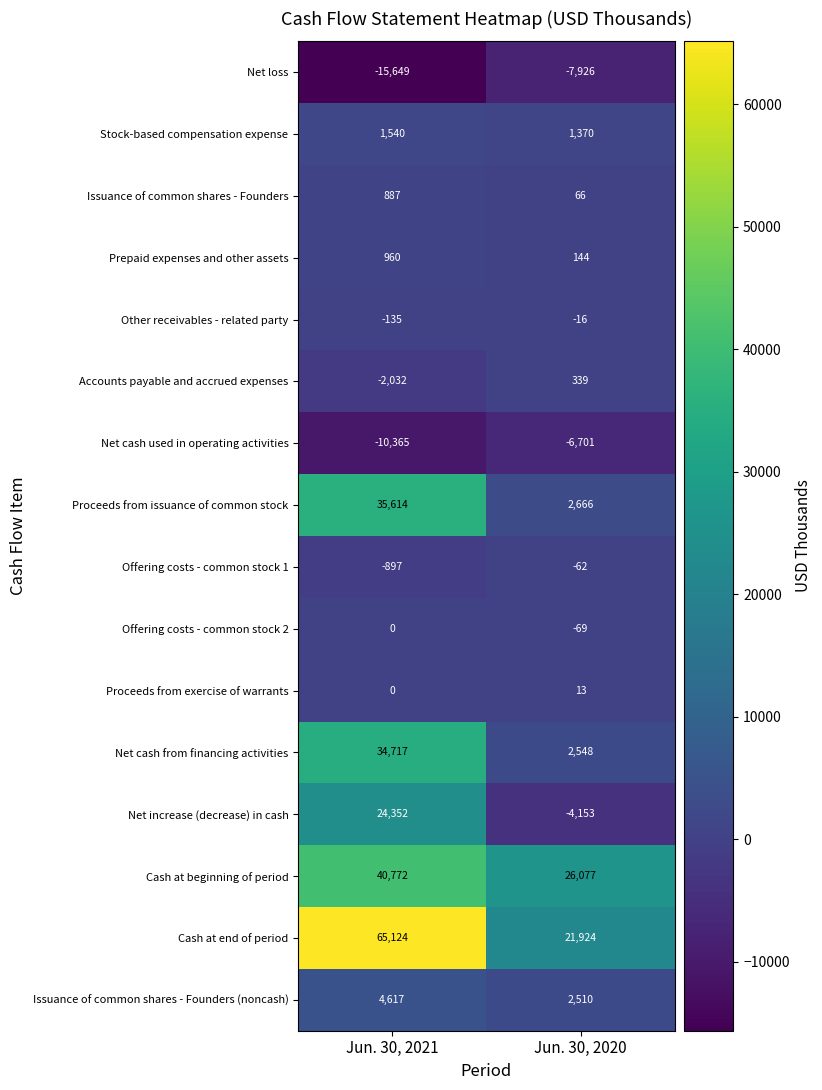

At which label does Other receivables - related party reach its minimum?

Jun. 30, 2021